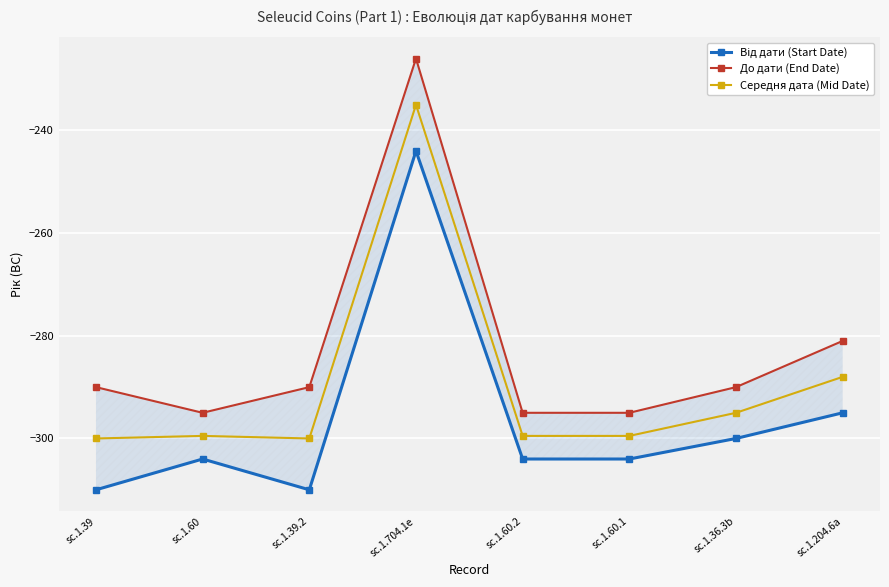

Reading left to right, what are all the values shown in this chart?

Від дати (Start Date): sc.1.39=-310.0	sc.1.60=-304.0	sc.1.39.2=-310.0	sc.1.704.1e=-244.0	sc.1.60.2=-304.0	sc.1.60.1=-304.0	sc.1.36.3b=-300.0	sc.1.204.6a=-295.0
До дати (End Date): sc.1.39=-290.0	sc.1.60=-295.0	sc.1.39.2=-290.0	sc.1.704.1e=-226.0	sc.1.60.2=-295.0	sc.1.60.1=-295.0	sc.1.36.3b=-290.0	sc.1.204.6a=-281.0
Середня дата (Mid Date): sc.1.39=-300.0	sc.1.60=-299.5	sc.1.39.2=-300.0	sc.1.704.1e=-235.0	sc.1.60.2=-299.5	sc.1.60.1=-299.5	sc.1.36.3b=-295.0	sc.1.204.6a=-288.0